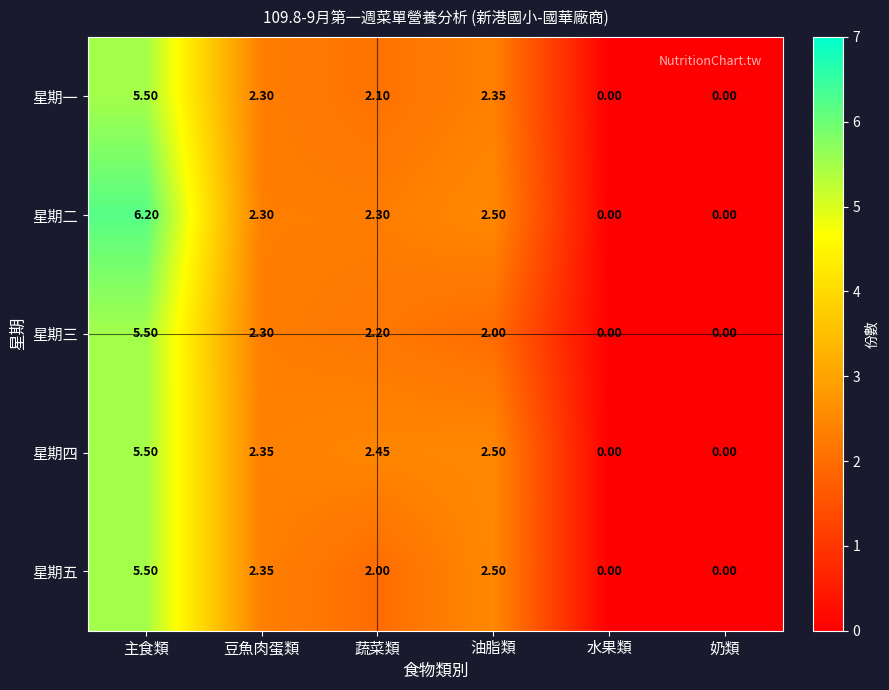

Which label corresponds to the largest value in the chart?

主食類